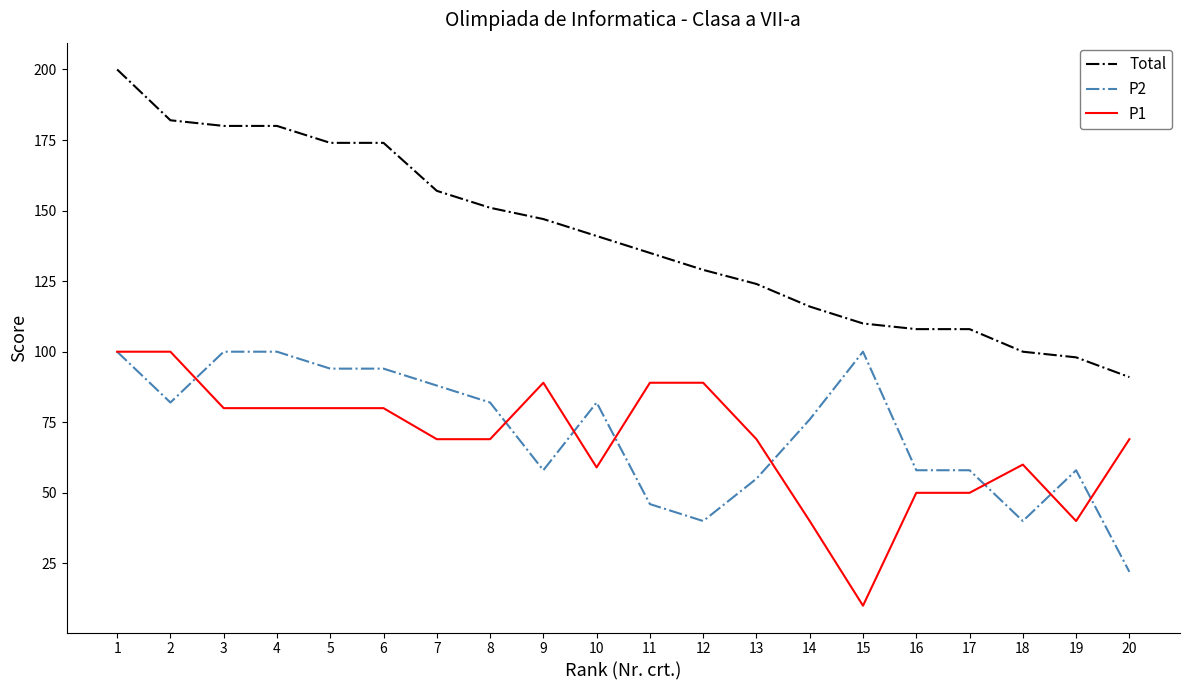

Which category has the lowest value across all series?

15